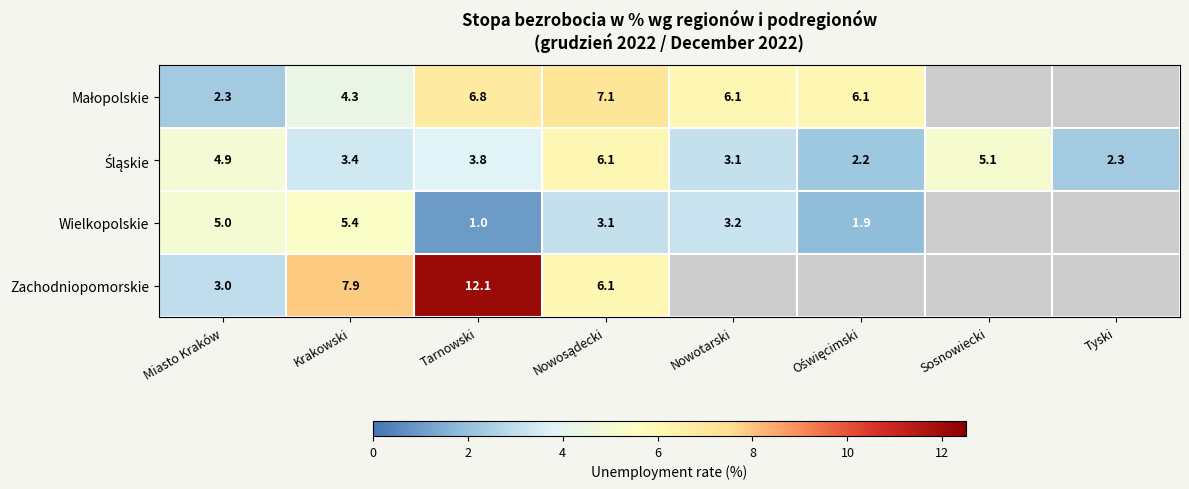

What is the total value across all series at Miasto Kraków?

15.2